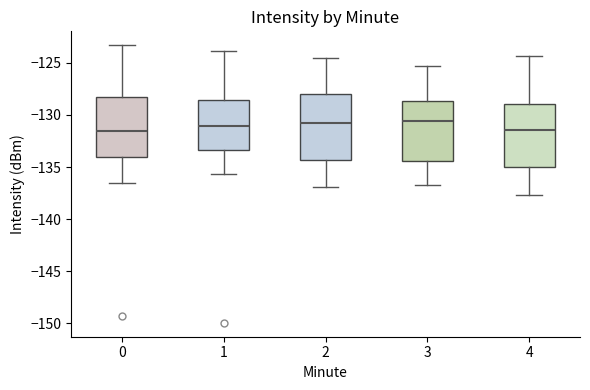

Reading left to right, read every box against the y-axis: the position of its median line, the range the box covers, and the ends of its whiskers. The values are not printed on the chart, so give them approximately, as read against the axis.

0: median -131.5, box -134.0 to -128.5, whiskers -136.5 to -123.5
1: median -131.0, box -133.5 to -128.5, whiskers -135.5 to -124.0
2: median -131.0, box -134.5 to -128.0, whiskers -137.0 to -124.5
3: median -130.5, box -134.5 to -128.5, whiskers -136.5 to -125.5
4: median -131.5, box -135.0 to -129.0, whiskers -137.5 to -124.5